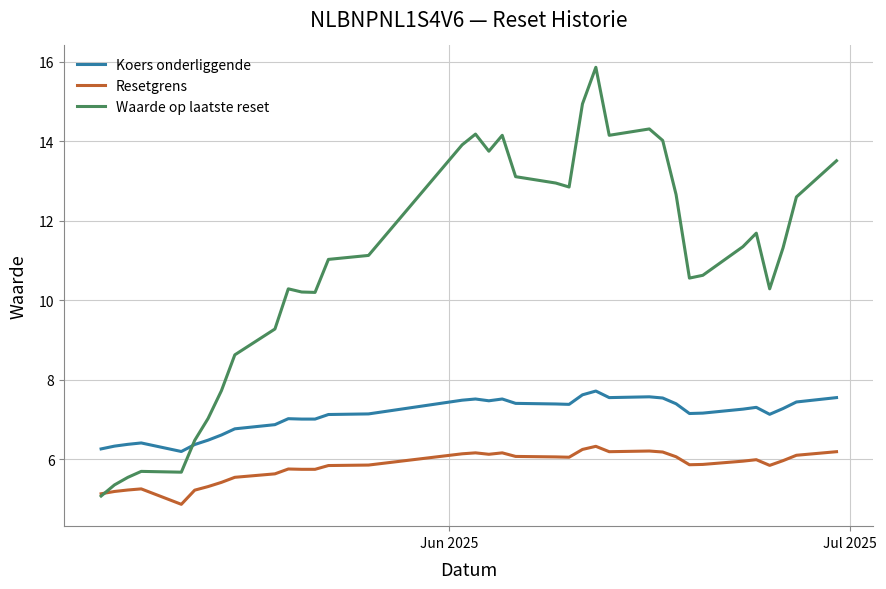

Rank the series by their maximum value, from lowest to highest.

Resetgrens, Koers onderliggende, Waarde op laatste reset